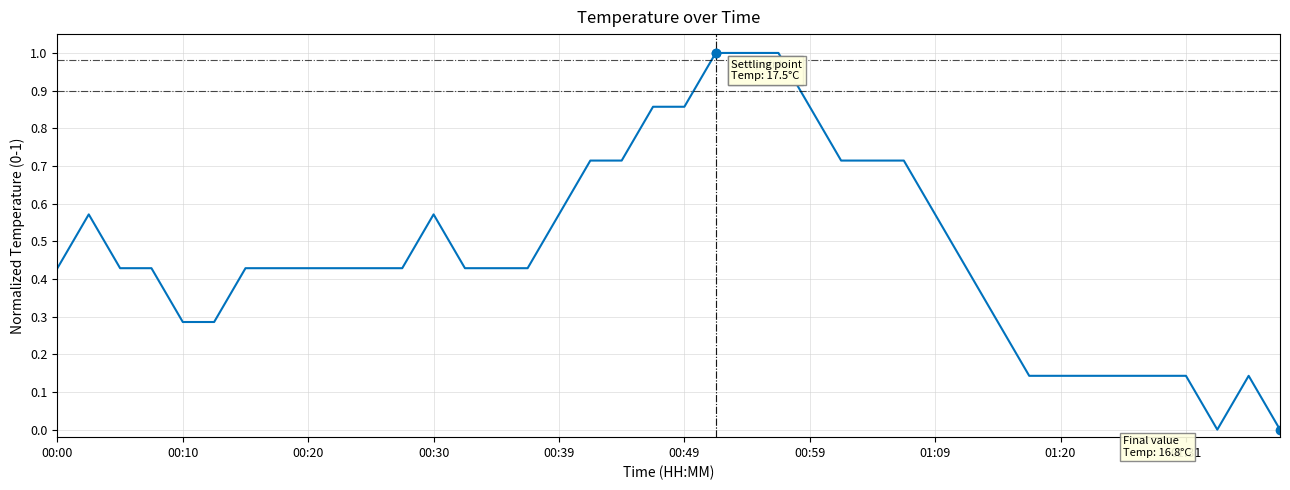

What is the greatest value displayed?

1.0